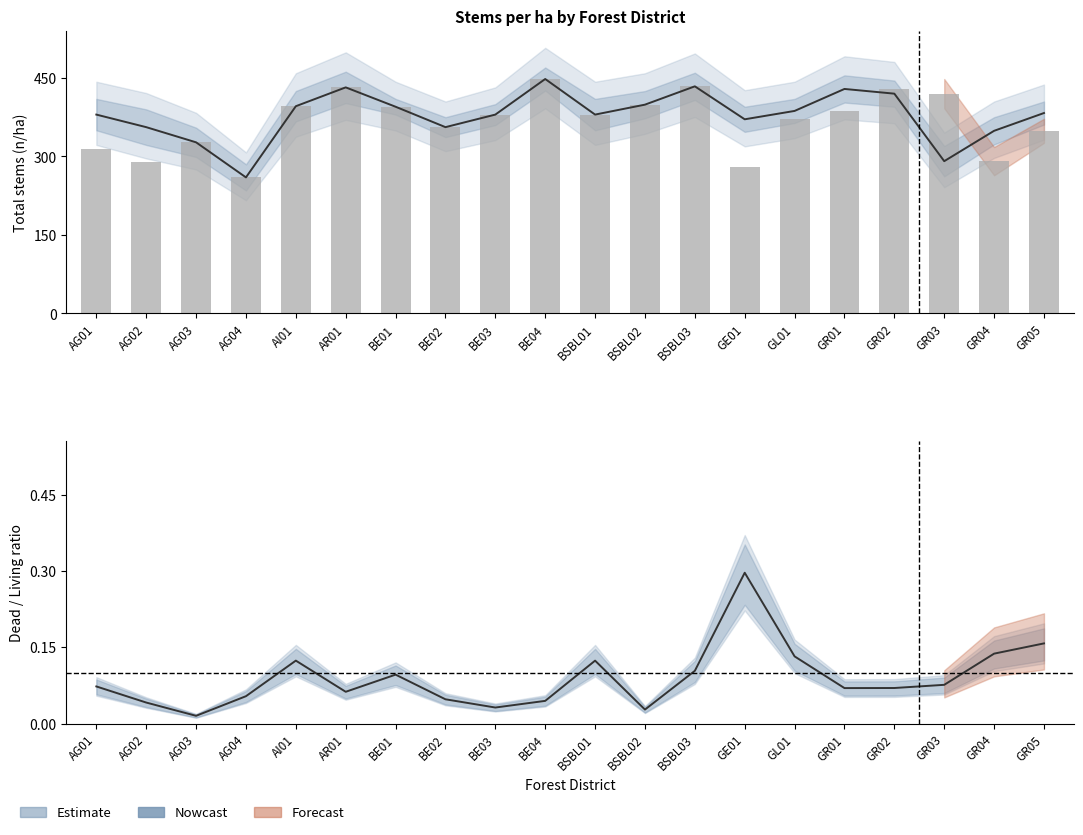

Rank the categories by value from highest to lowest.

BE04, BSBL03, AR01, GR02, GR03, BSBL02, AI01, BE01, GR01, BE03, BSBL01, GL01, BE02, GR05, AG03, AG01, GR04, AG02, GE01, AG04